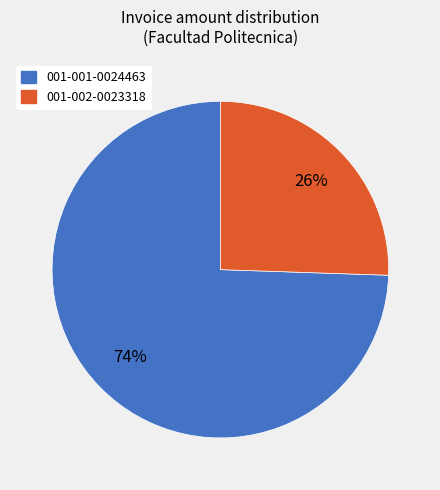

Combined, do 001-001-0024463 and 001-002-0023318 account for over 50%?

Yes